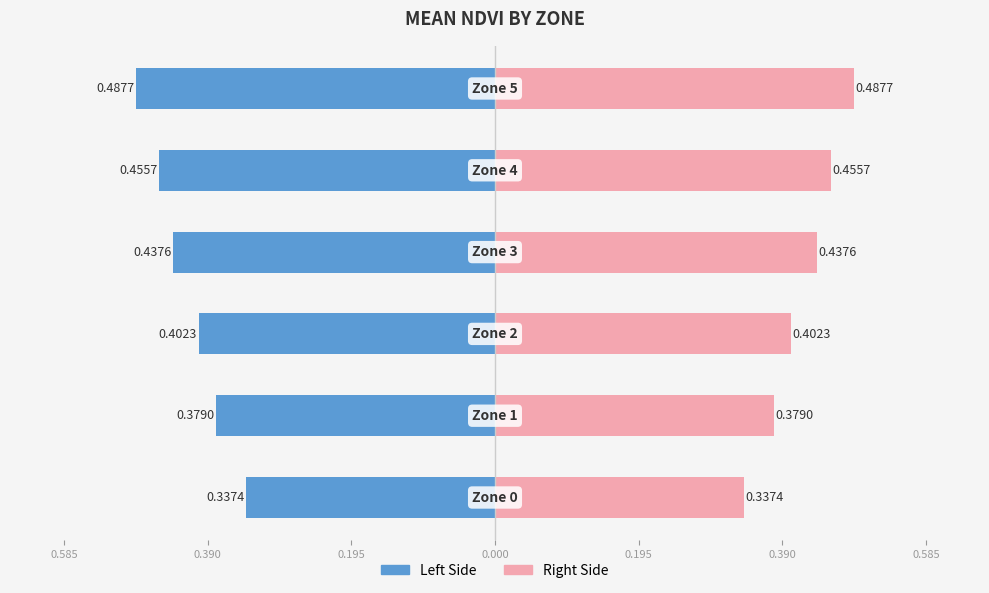

Read the Left (Mean NDVI) value at 0.390.

-0.4